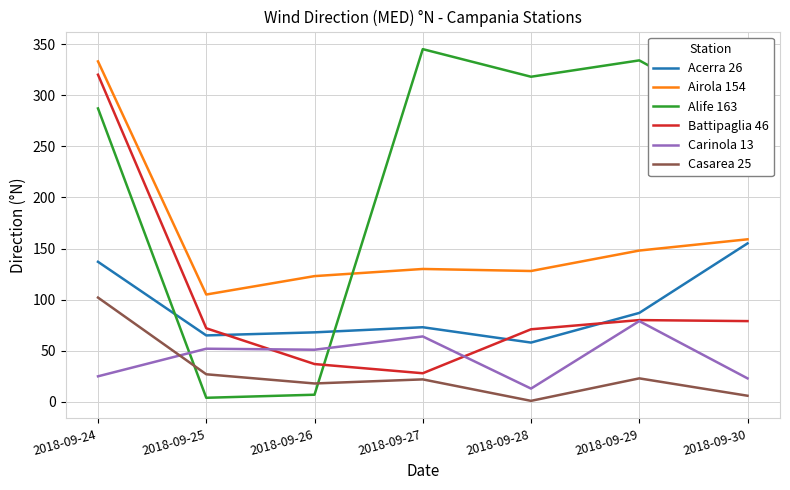

What is the total value across all series at 2018-09-27?

662